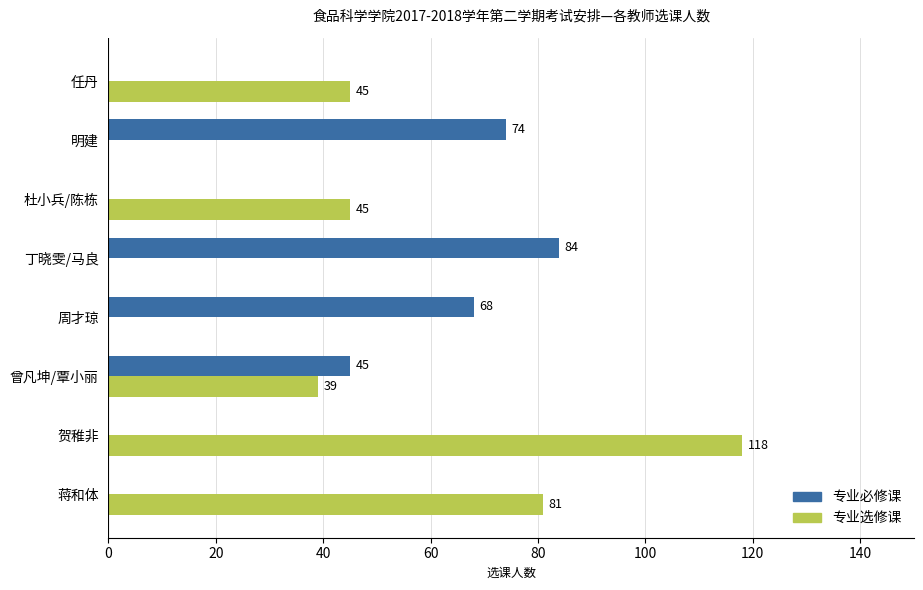

What are all the series names shown in the legend?

专业必修课, 专业选修课